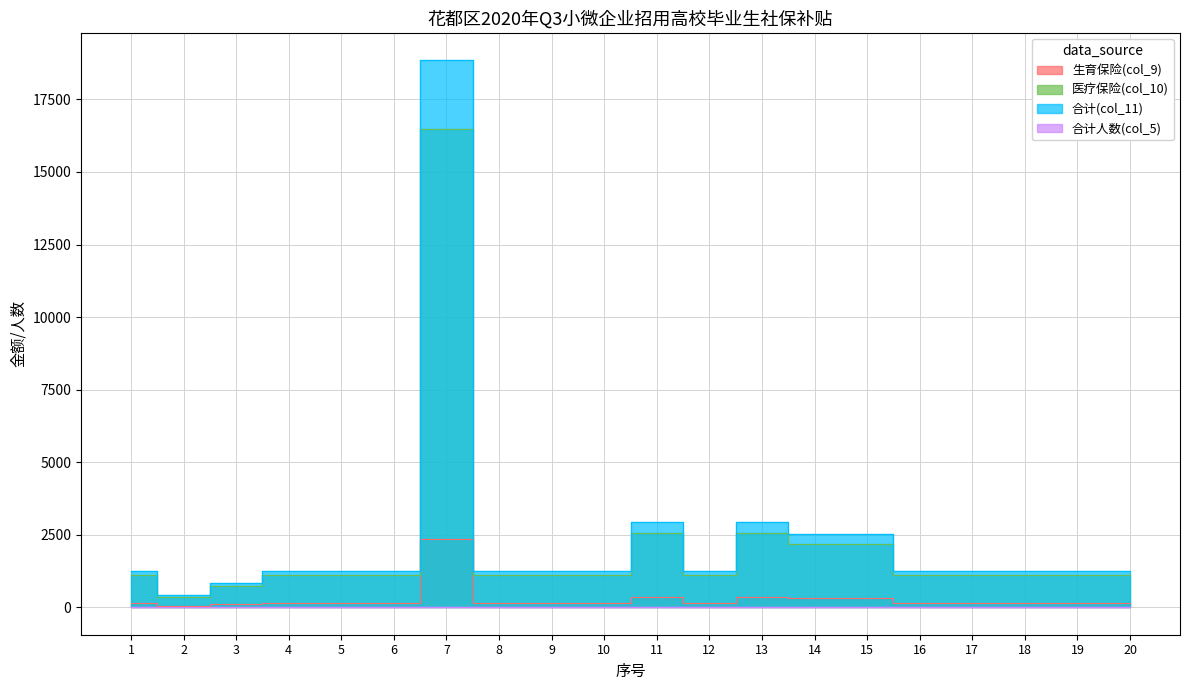

True or false: 医疗保险(col_10) and 合计人数(col_5) cross at least once.

False